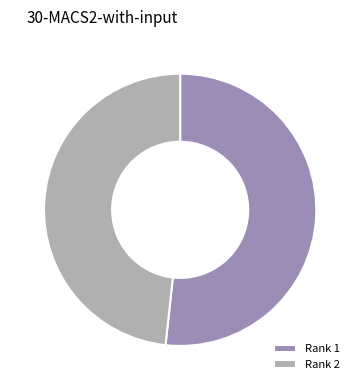

What is the largest slice in the pie chart?

Rank 1